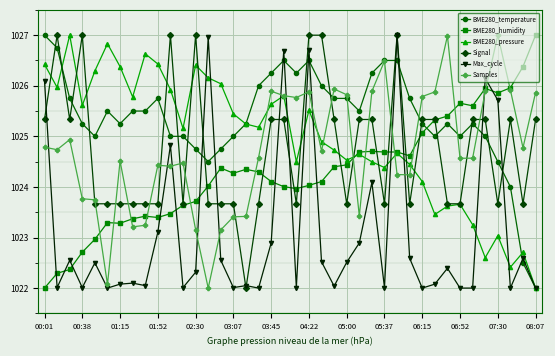

Which series has the largest total across all categories?

BME280_temperature